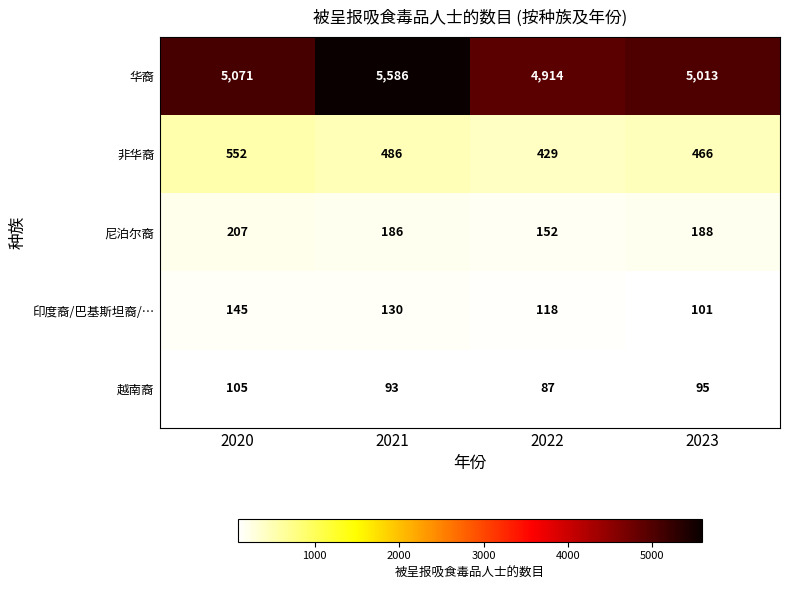

What is the total value across all series at 2022?

5700